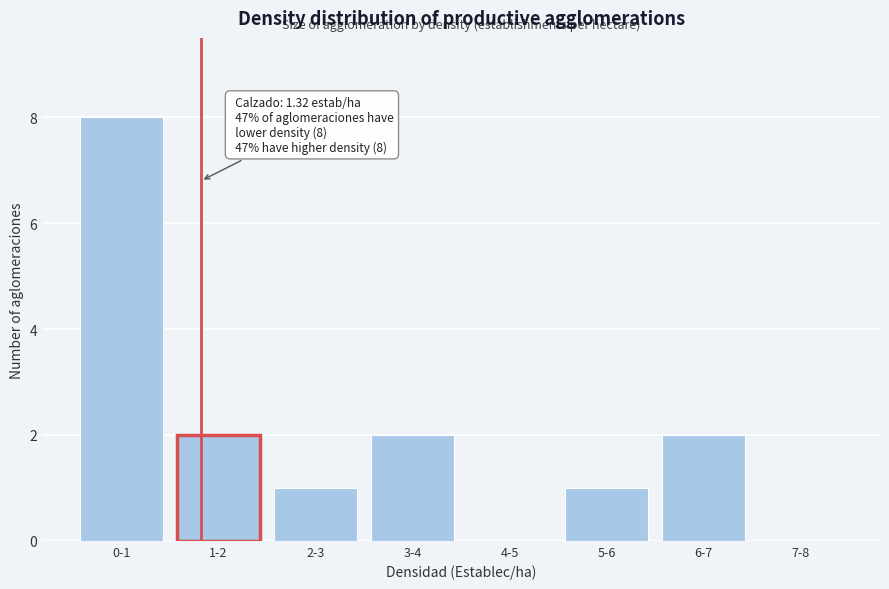

Reading right to left, extract all data points from this chart.

7-8=0	6-7=2	5-6=1	4-5=0	3-4=2	2-3=1	1-2=2	0-1=8